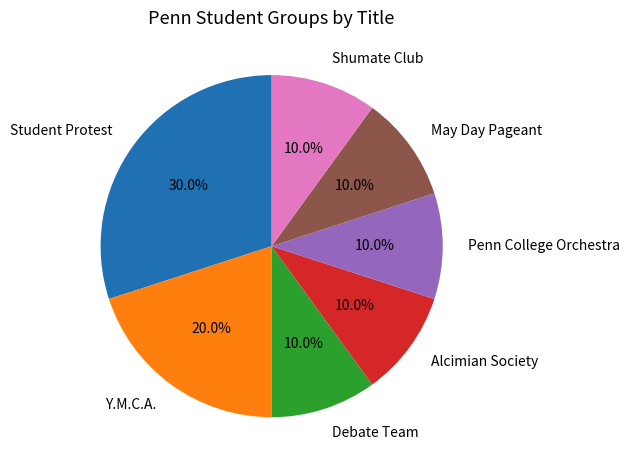

How many slices are in this pie chart?

7